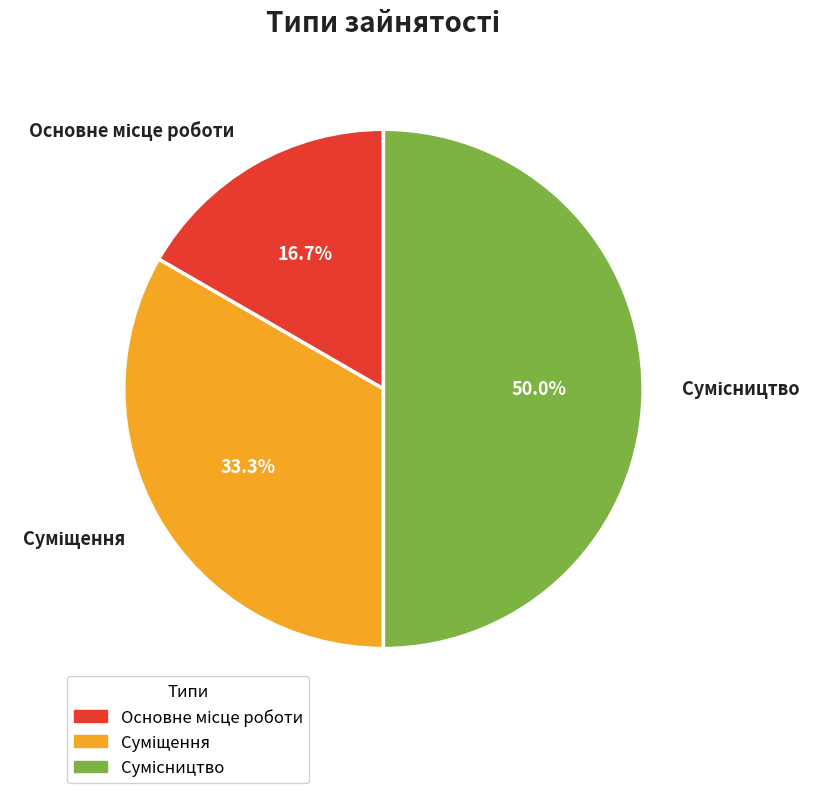

Is there a majority slice in this chart?

No